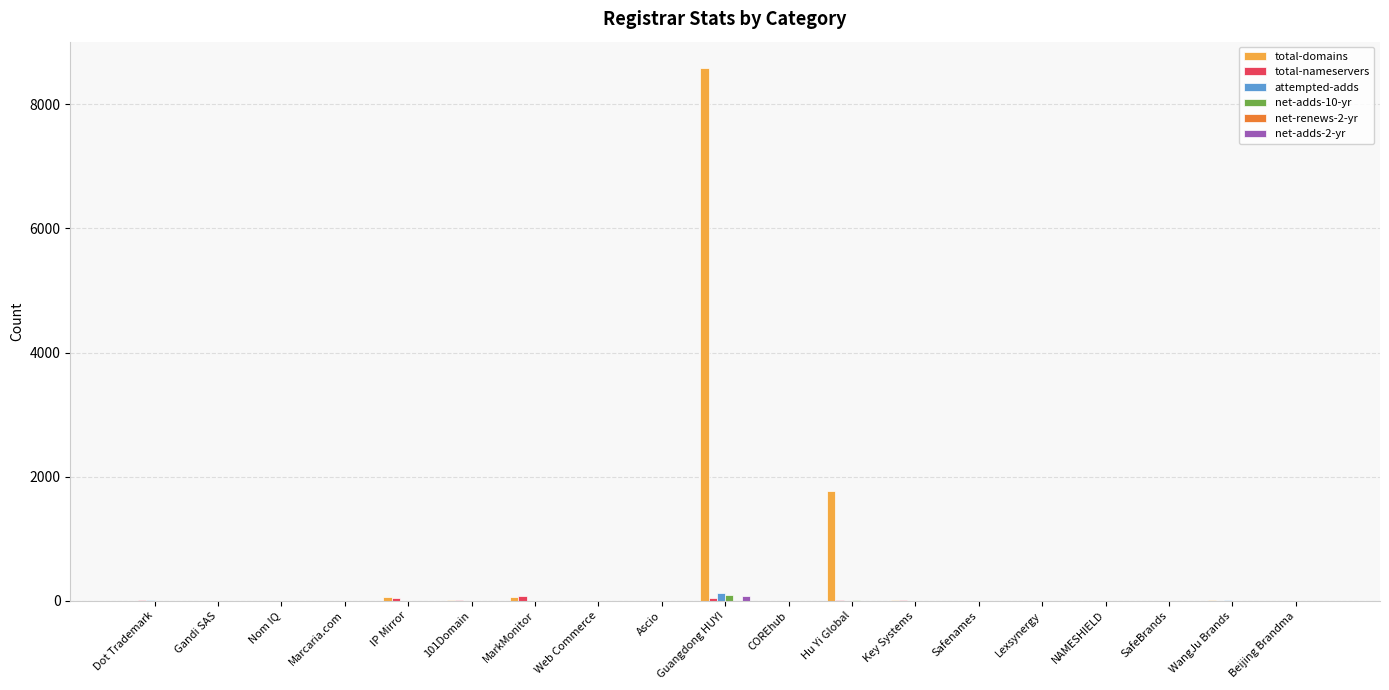

Are the bars horizontal?

No